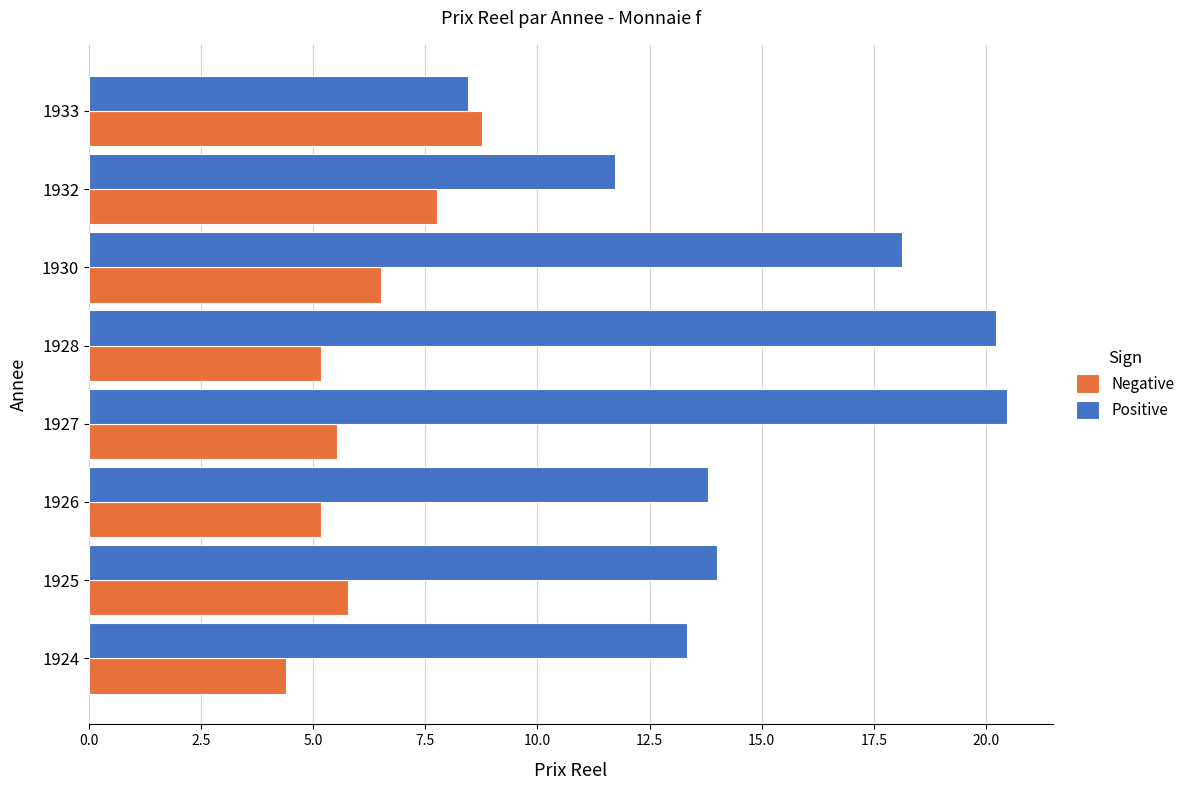

What is the approximate value of Positive at 1924?

13.3